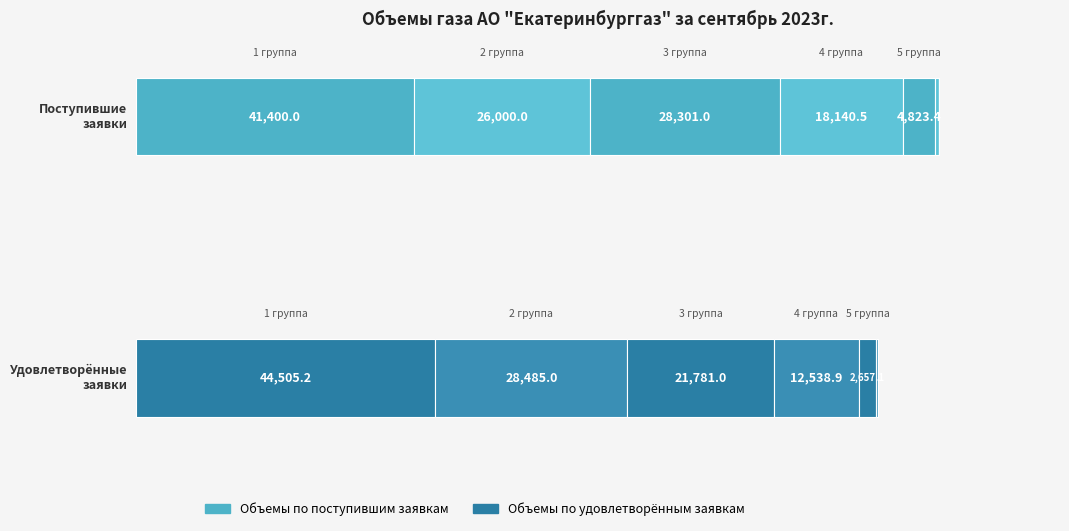

Is the value of Объемы по поступившим заявкам at 9 группа greater than the value of Объемы по удовлетворённым заявкам at 5 группа?

No